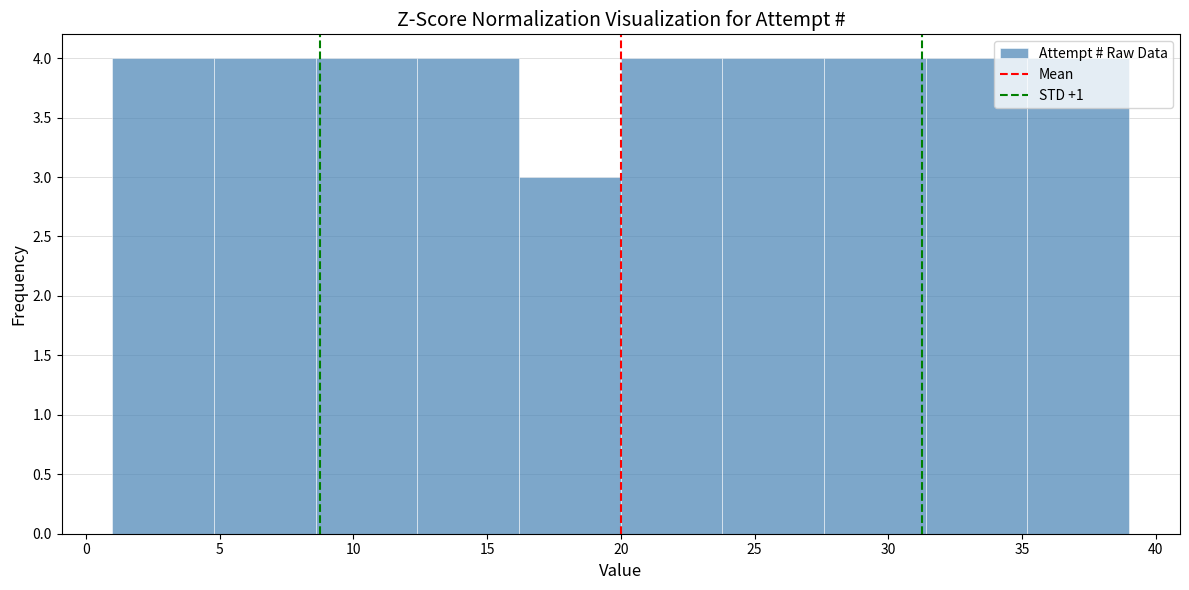

Reading left to right, list every bar in this chart as the range it spans on the x-axis followed by its height. Neither the bar edges nor the heights are printed on the chart, so give them approximately, as read against the axes.

1.0 to 4.8: 4
4.8 to 8.6: 4
8.6 to 12.4: 4
12.4 to 16.2: 4
16.2 to 20.0: 3
20.0 to 23.8: 4
23.8 to 27.6: 4
27.6 to 31.4: 4
31.4 to 35.2: 4
35.2 to 39.0: 4